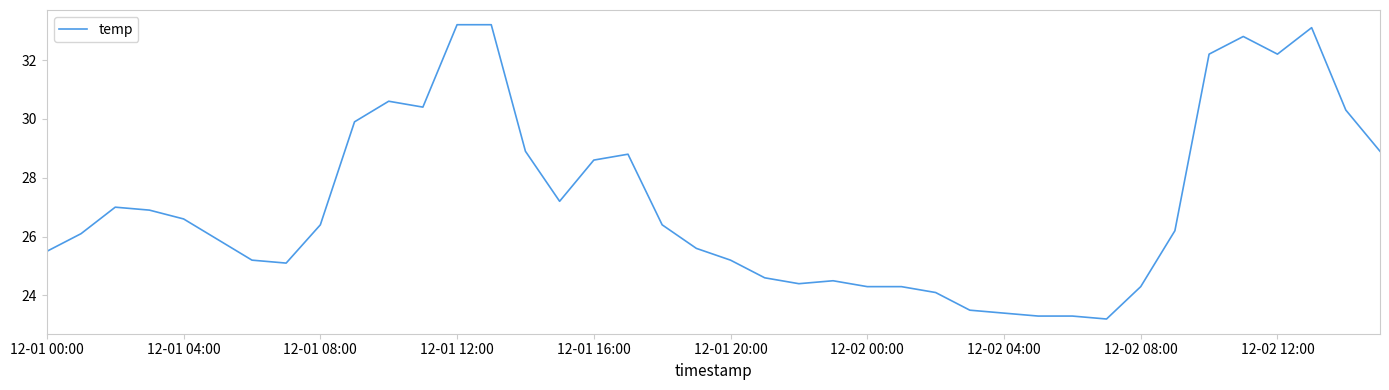

What is the maximum value shown in the chart?

33.2